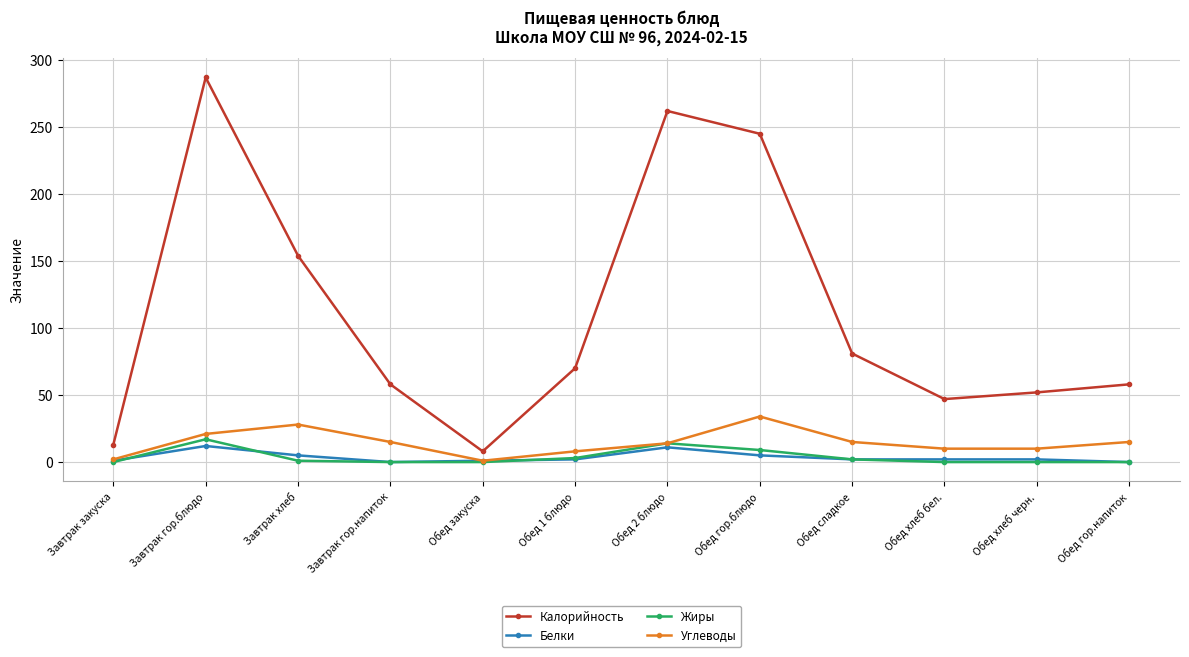

Which series has the largest range (max minus min)?

Калорийность